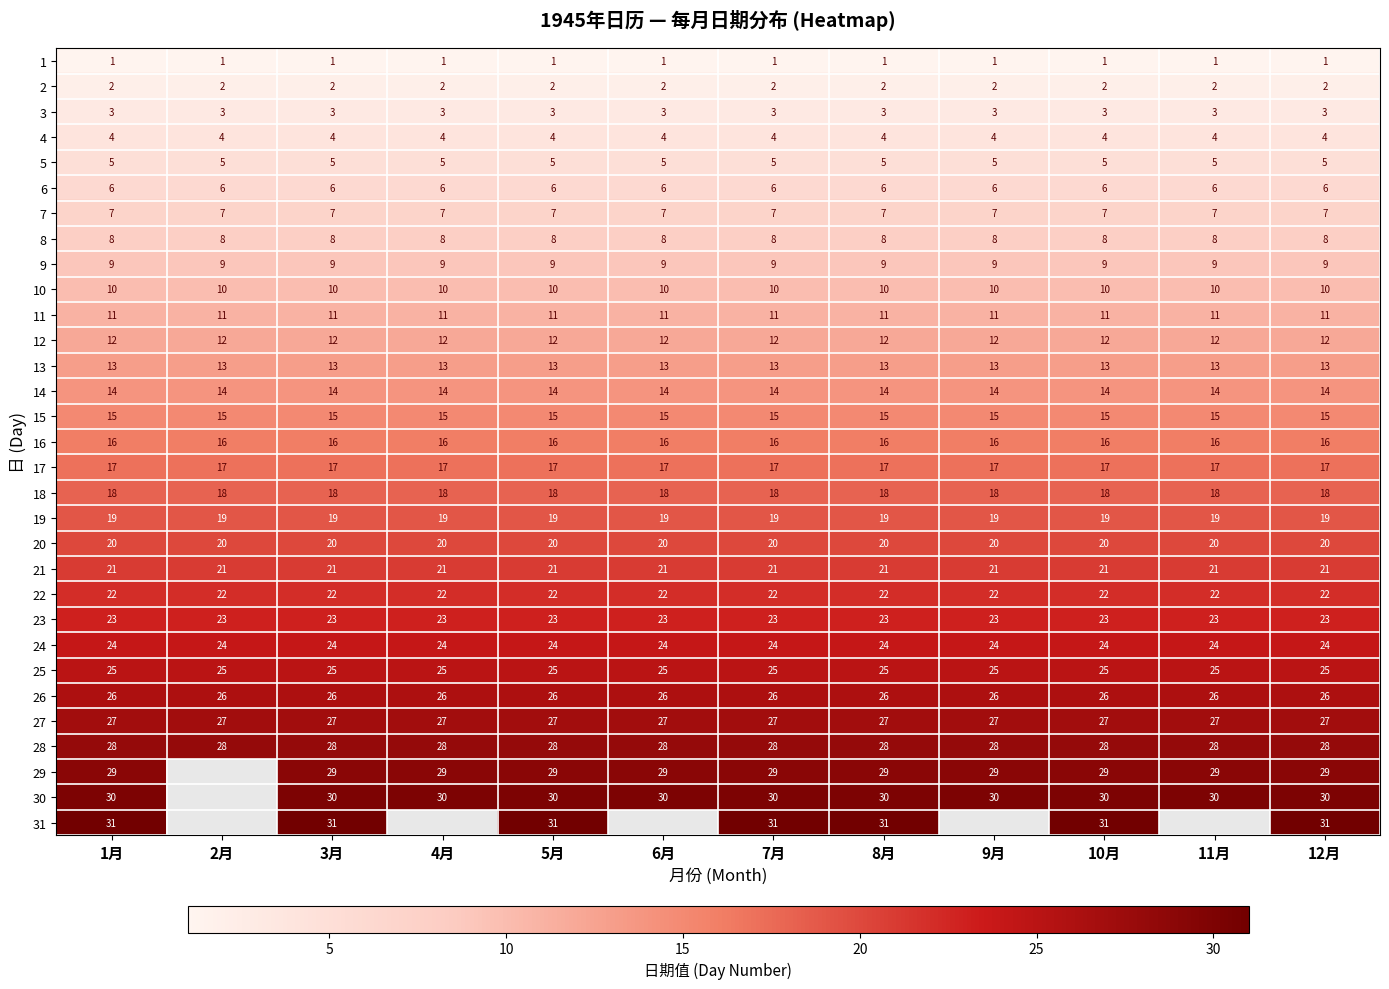

What is the approximate value of 28 at 12月?

28